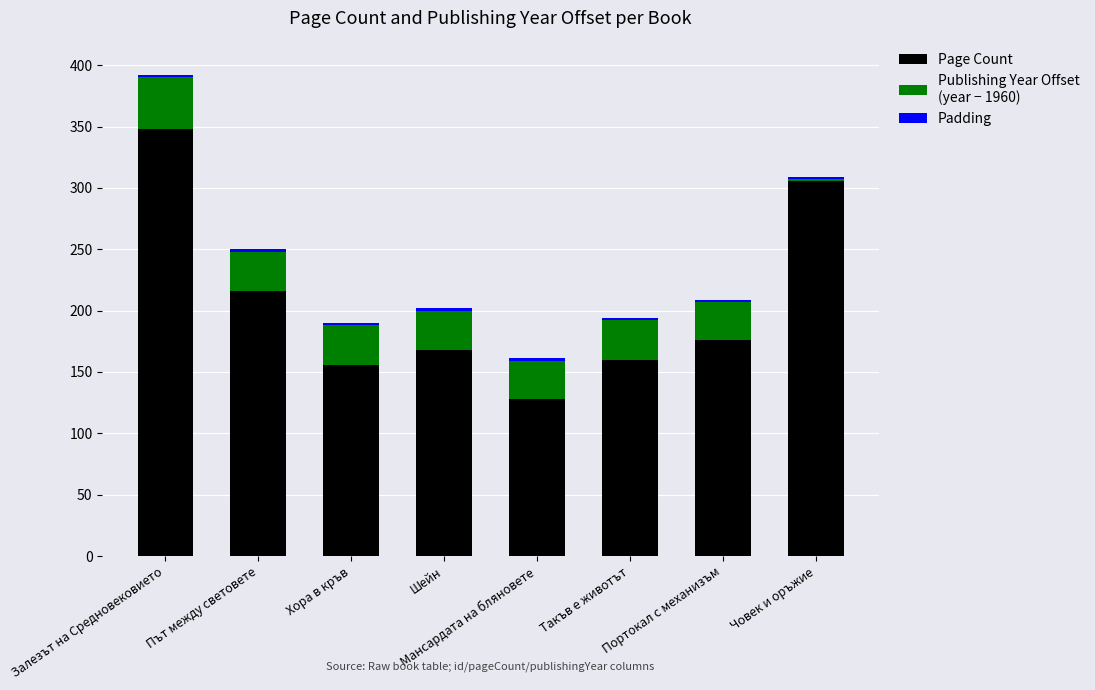

Are the bars grouped side by side (vs. stacked)?

No